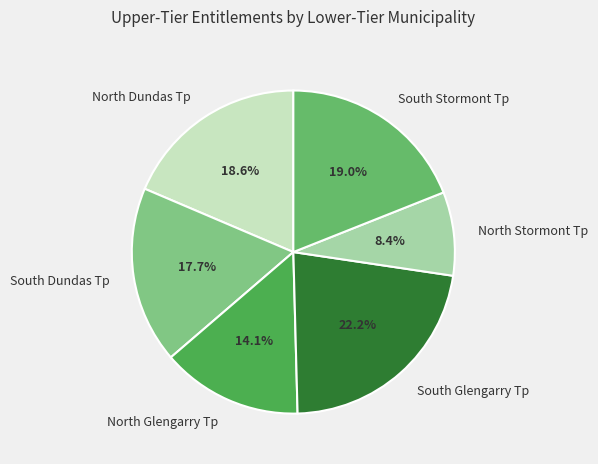

Combined, what portion of the pie is South Dundas Tp and North Dundas Tp?

36.3%